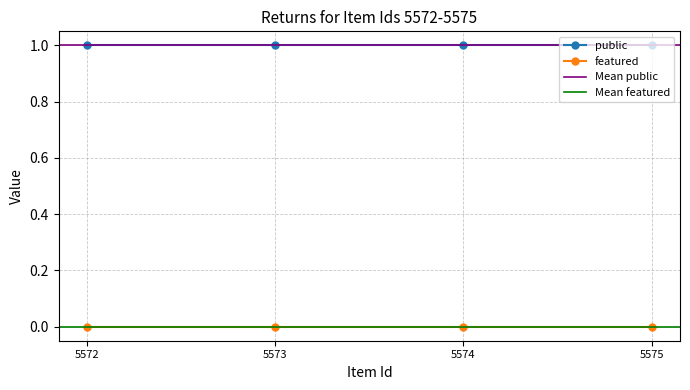

Is the value of public at 5574 greater than the value of featured at 5572?

Yes